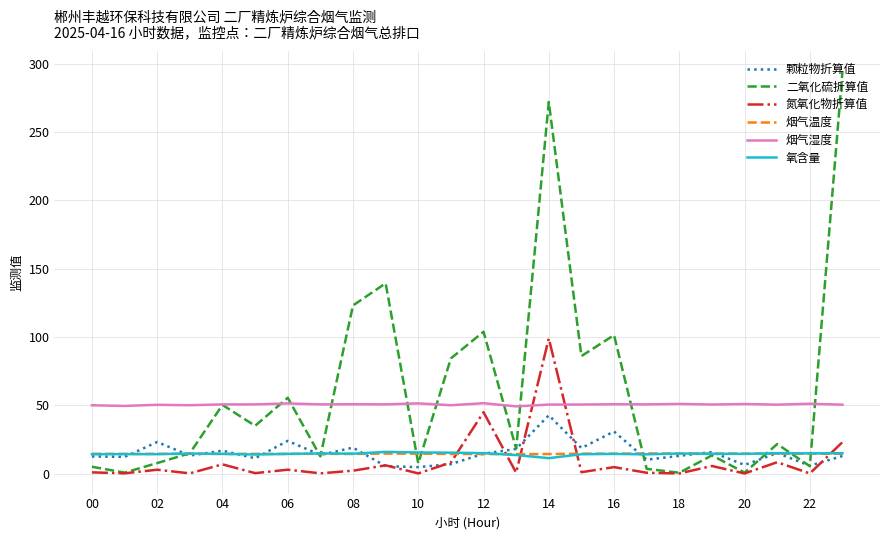

How many times do 氧含量 and 氮氧化物折算值 cross each other?

5